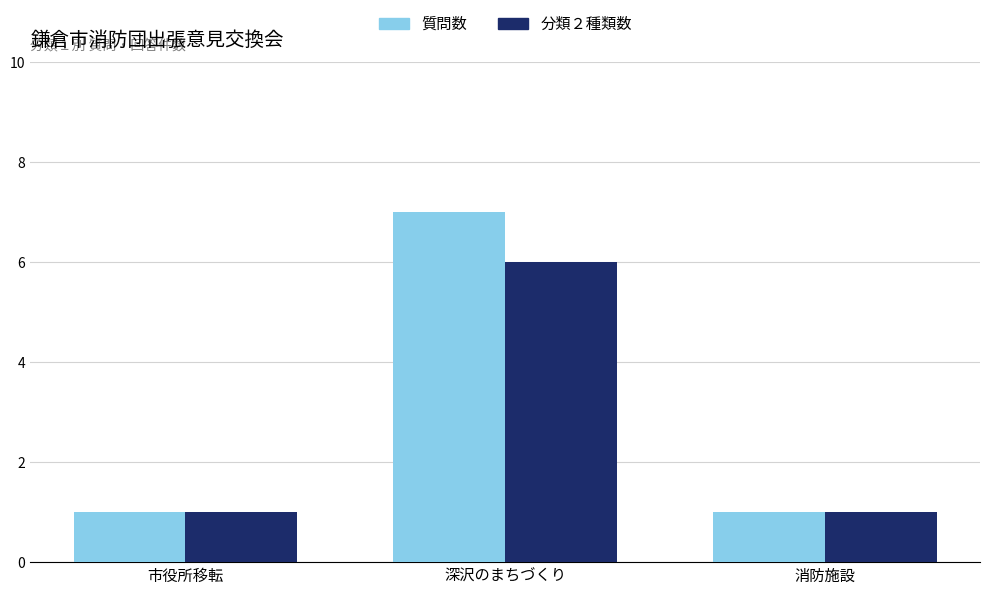

Between 市役所移転 and 深沢のまちづくり, which series saw the biggest shift?

質問数